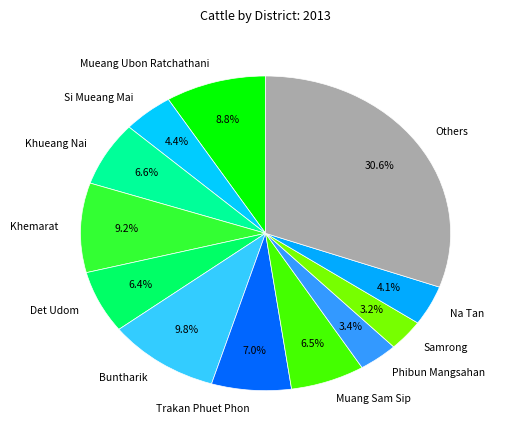

What percentage is NOT represented by Phibun Mangsahan?

96.6%